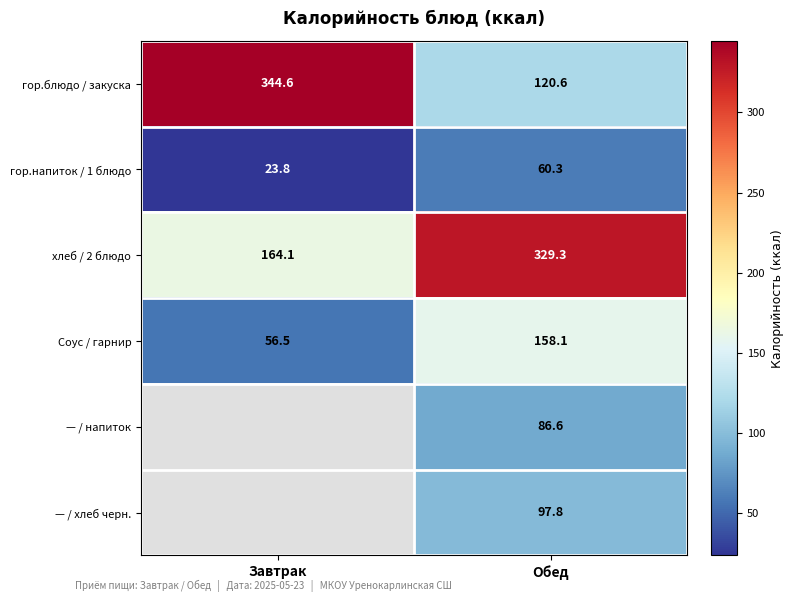

The гор.блюдо / закуска series shows 62.3 at Обед. True or false?

False